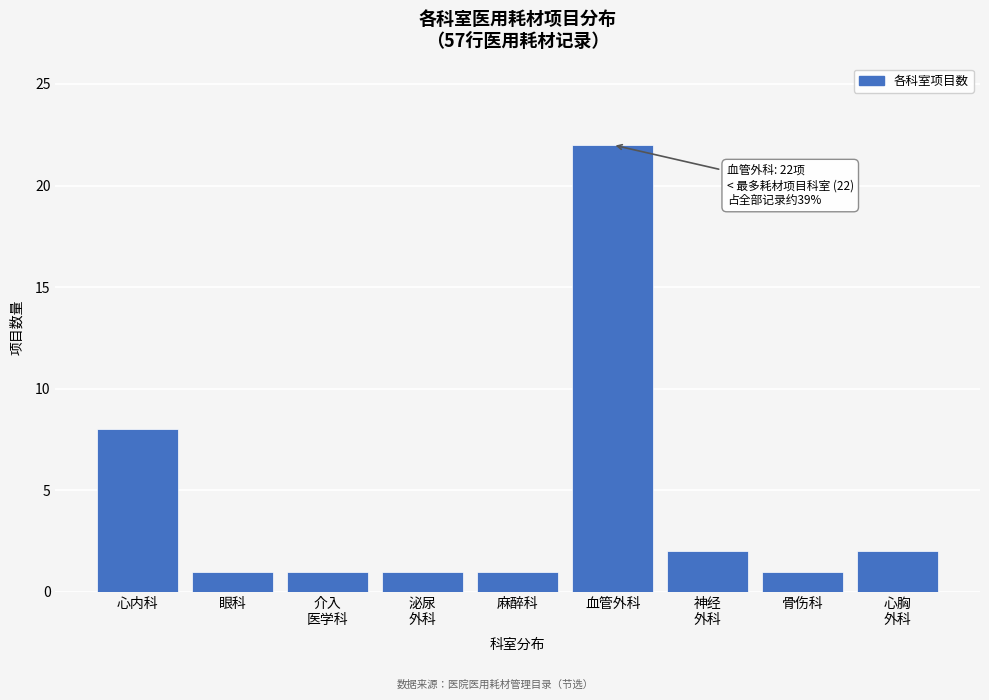

Reading left to right, what are all the values shown in this chart?

8	1	1	1	1	22	2	1	2